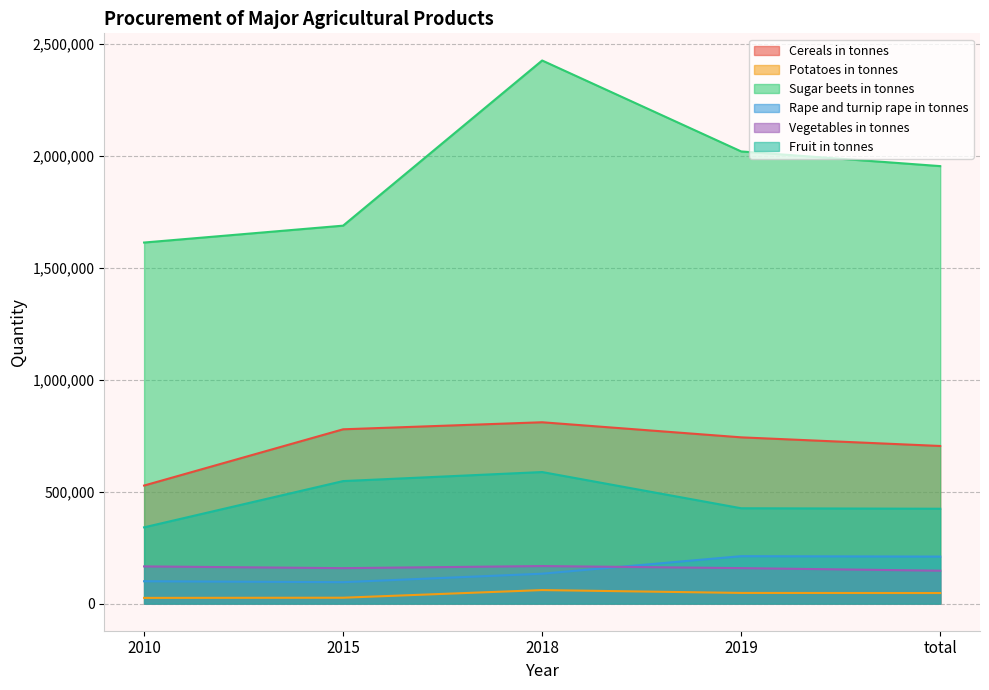

True or false: Vegetables in tonnes has a value of 300029 at 2018.

False